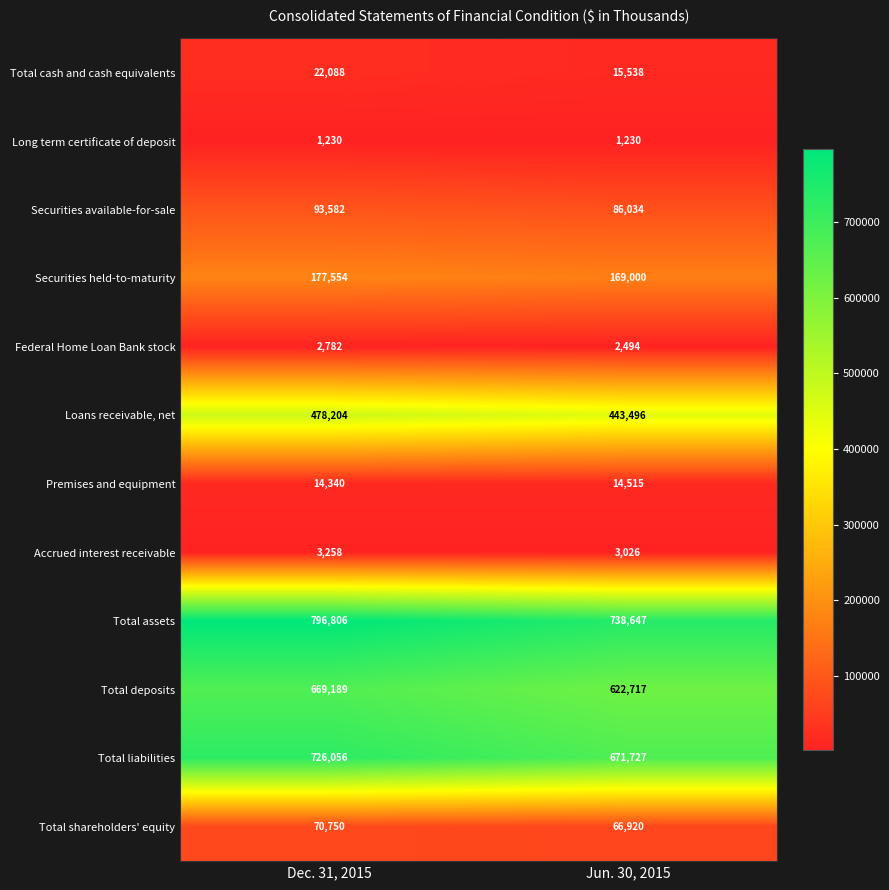

Which series has the largest total across all categories?

Total assets